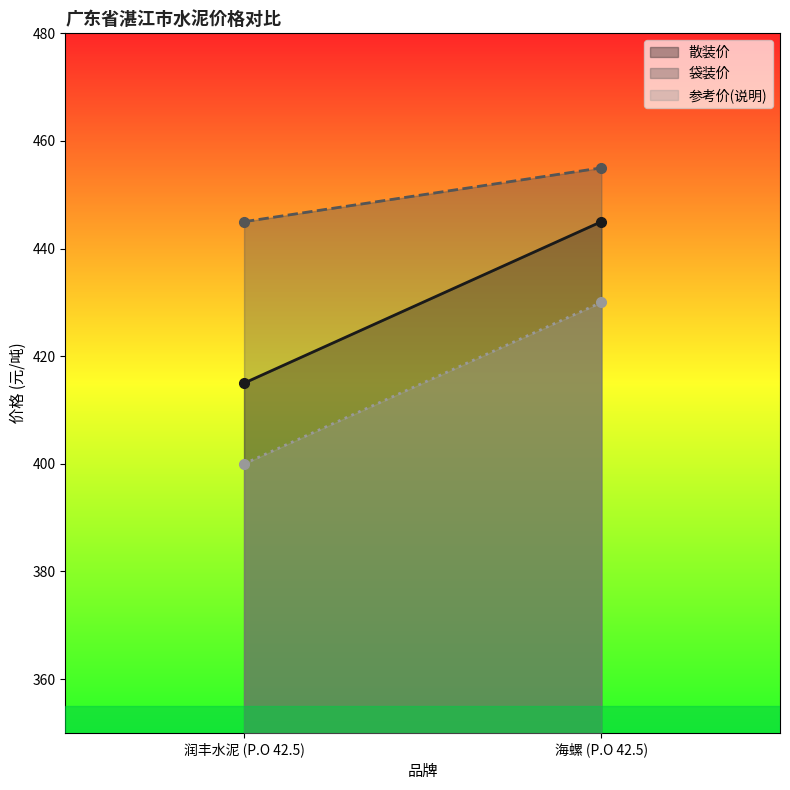

What is the sum of the 袋装价 values at 润丰水泥 (P.O 42.5) and 海螺 (P.O 42.5)?

900